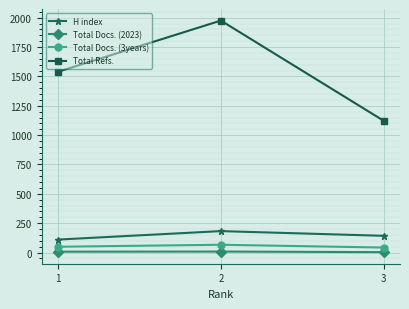

Which series has the largest total across all categories?

Total Refs.